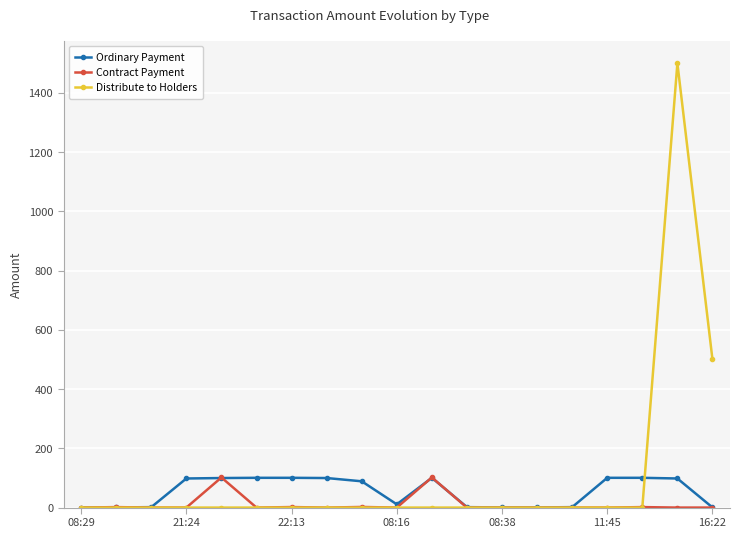

What is the sum of all Distribute to Holders values?

2000.0